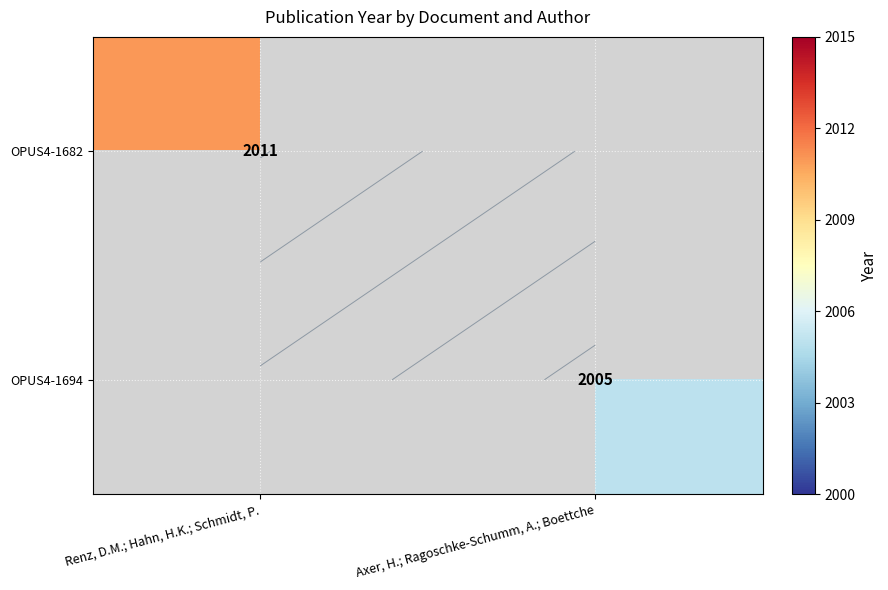

List the labels in order of OPUS4-1682 value, smallest first.

Renz, D.M.; Hahn, H.K.; Schmidt, P., Axer, H.; Ragoschke-Schumm, A.; Boettche